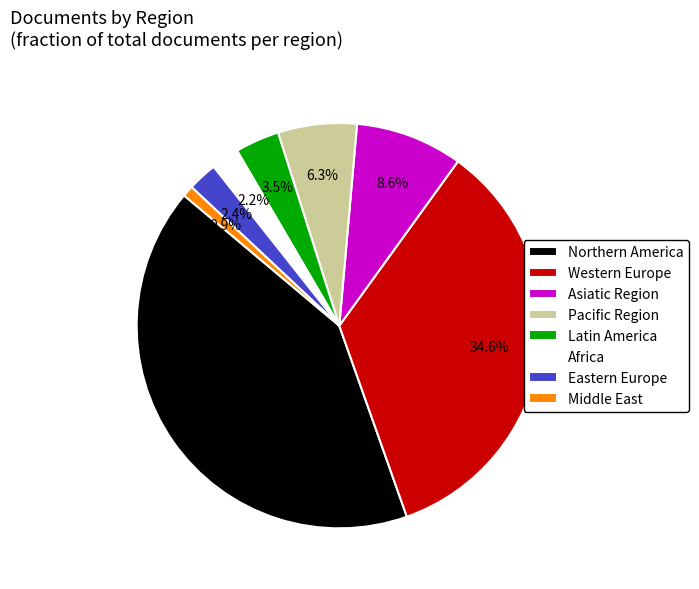

To the nearest percent, what portion does Africa represent?

2%